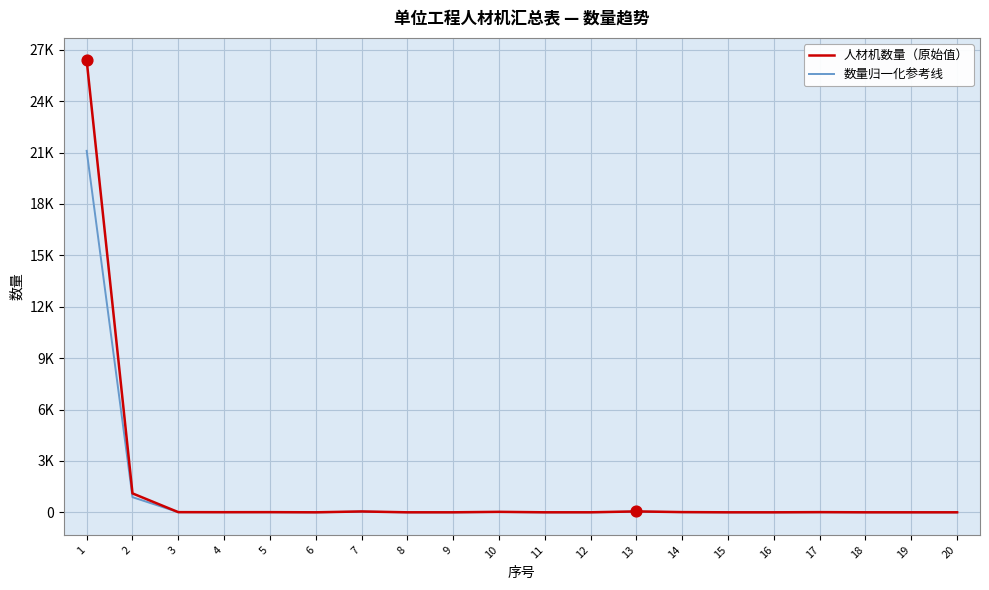

What is the total value across all series at 1?

47479.0